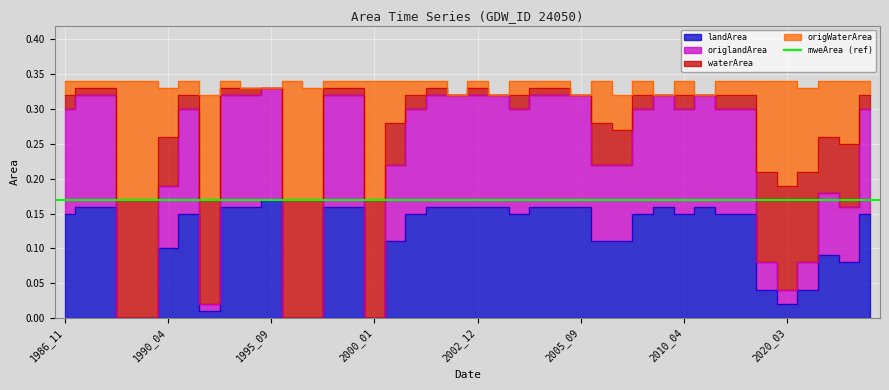

At which label does origWaterArea reach its peak?

1986_12